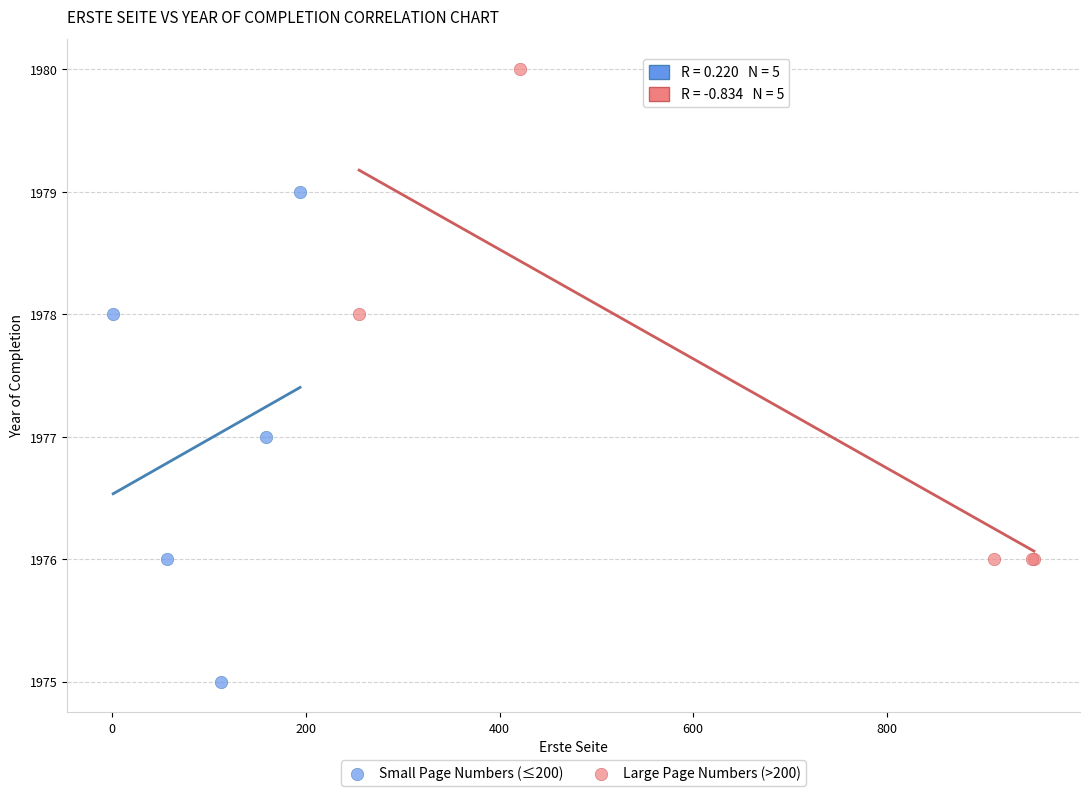

Which series reaches the minimum Y coordinate?

Small Page Numbers (≤200)